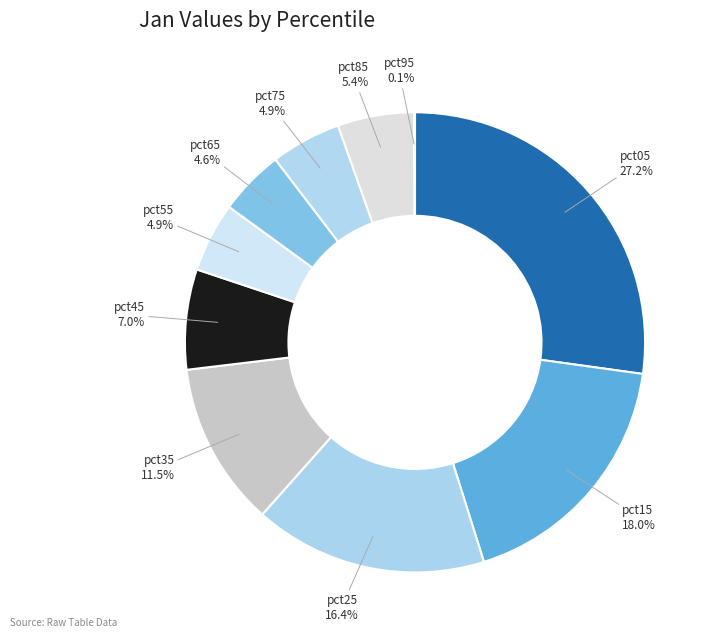

How many slices are in this pie chart?

10